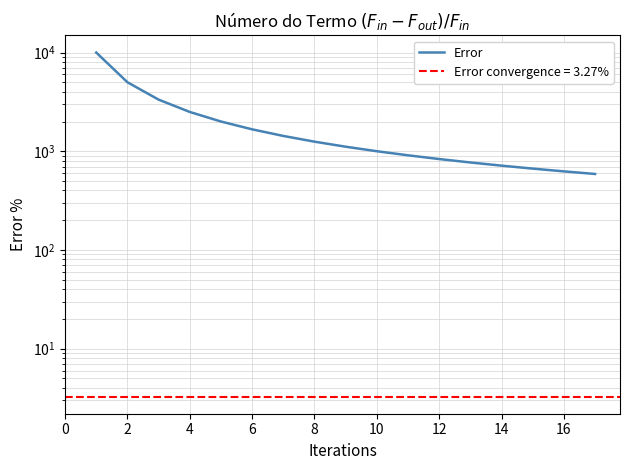

What is the average value?

2023.3